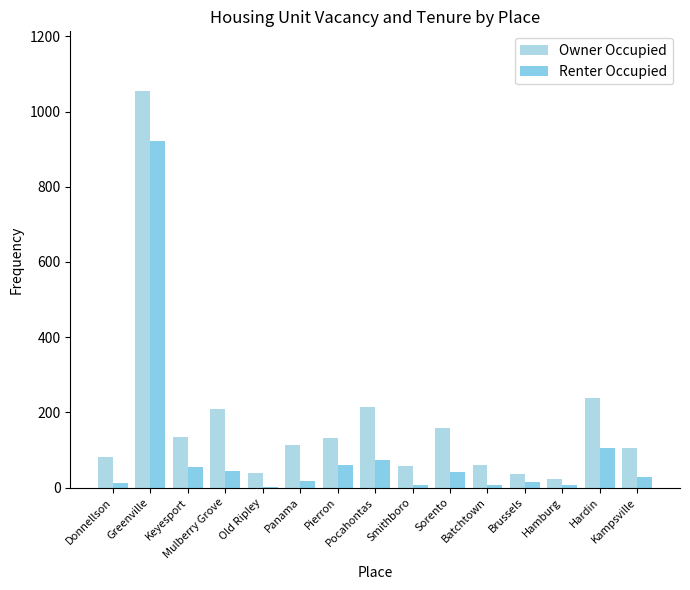

What are all the series names shown in the legend?

Owner Occupied, Renter Occupied